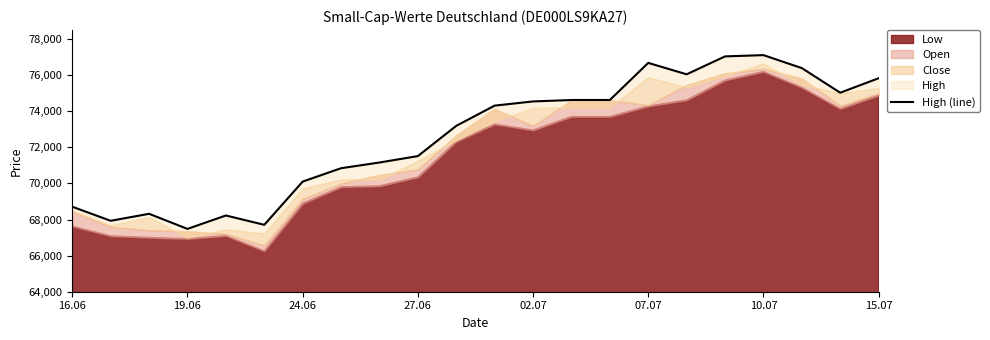

What is the difference between the maximum and second lowest values?

9404